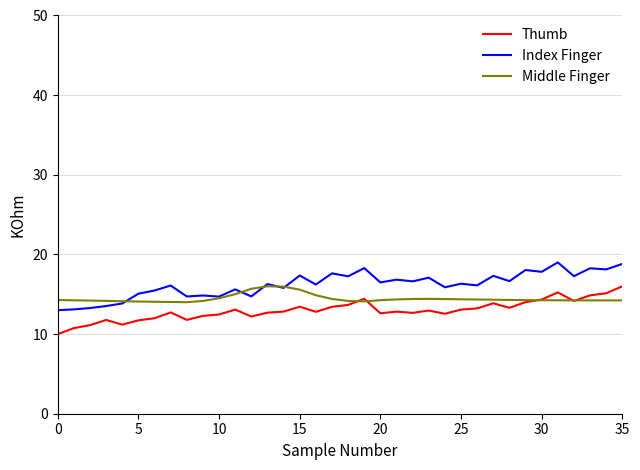

How many lines are shown in the chart?

3